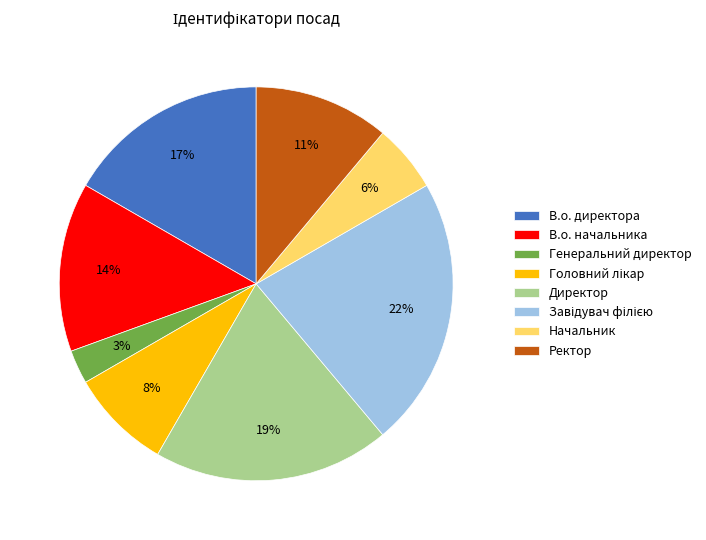

Is there a majority slice in this chart?

No